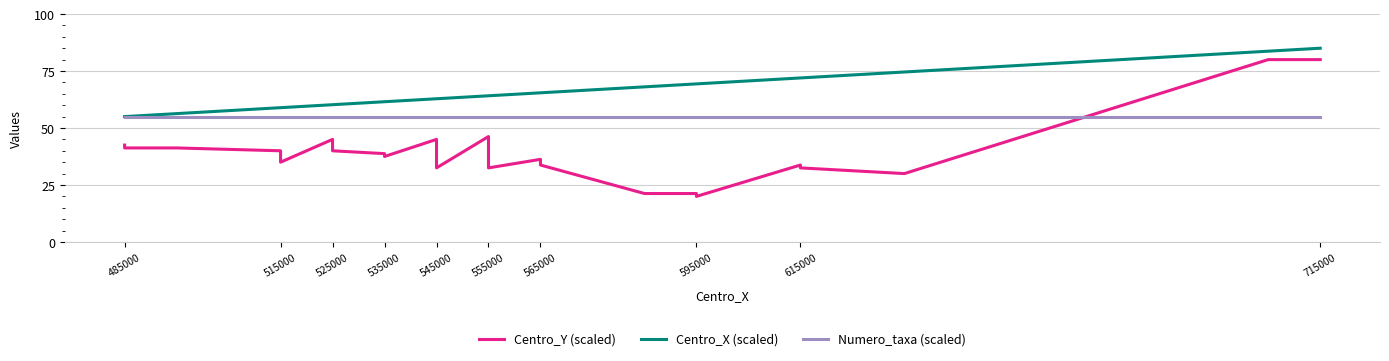

What is the maximum value shown in the chart?

85.0